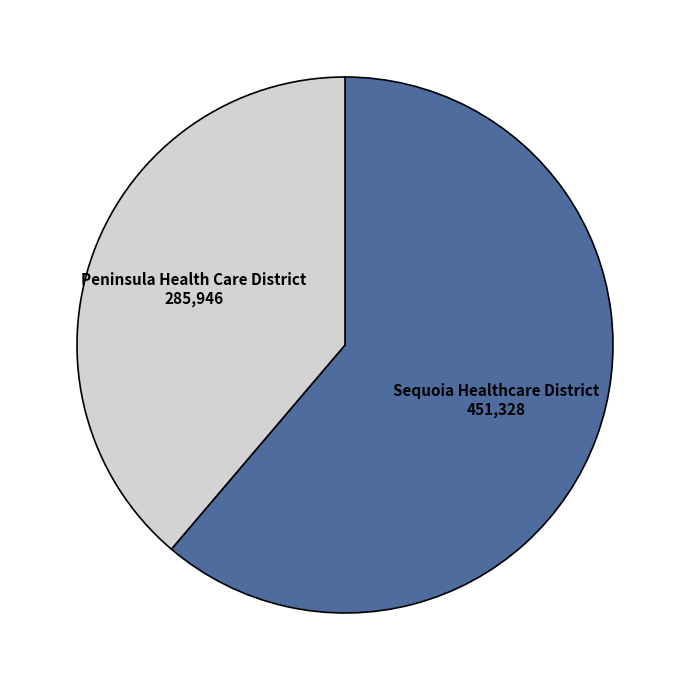

The Peninsula Health Care District slice represents 39% of the pie. True or false?

True